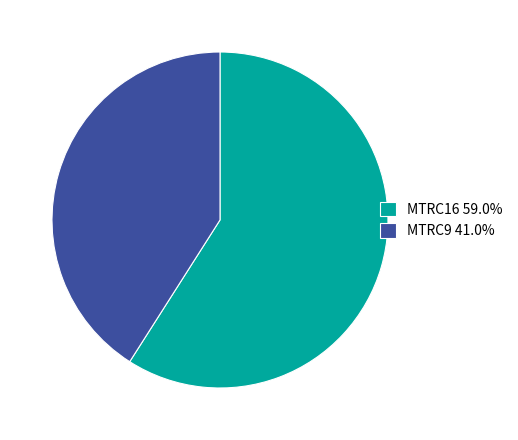

Rank the categories by value from highest to lowest.

MTRC16, MTRC9